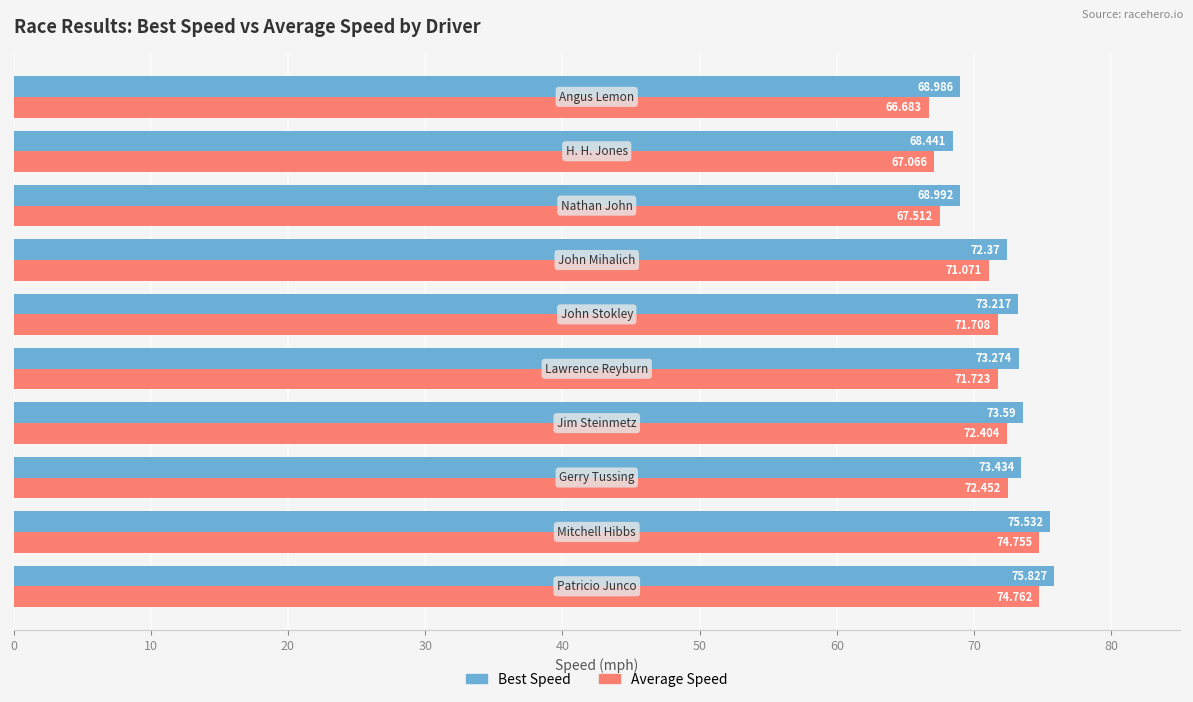

How many values in the Average Speed series exceed 71?

7